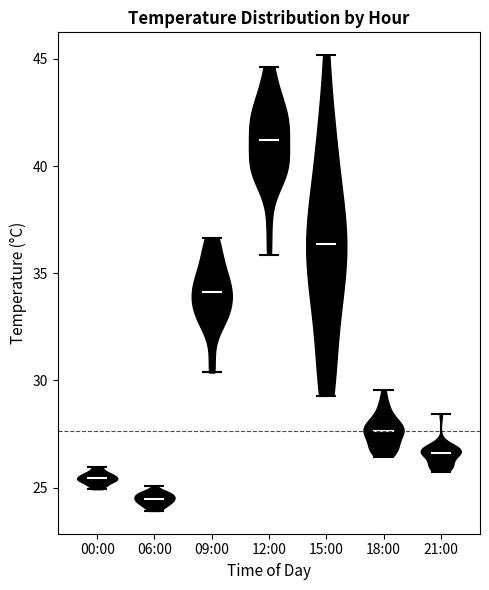

Which violin has the highest median line?

12:00